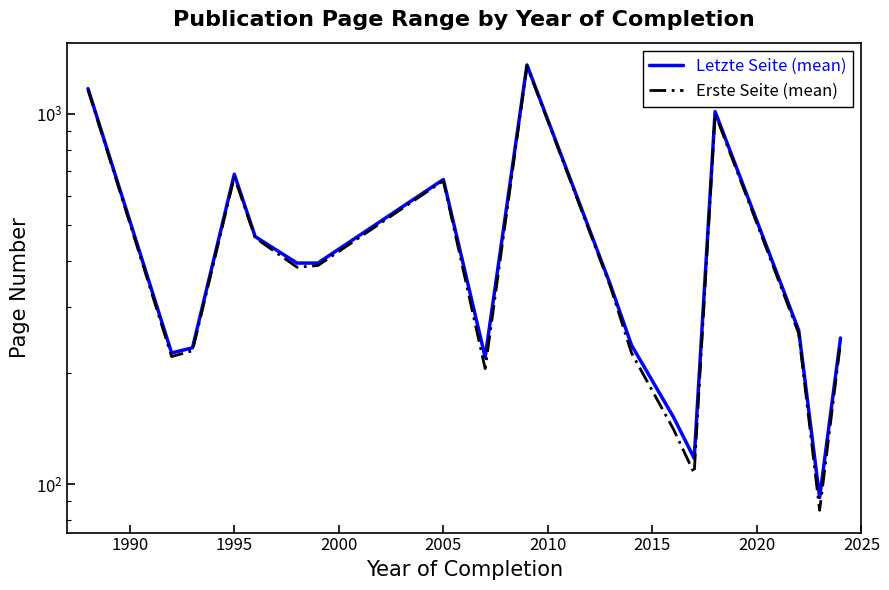

True or false: Letzte Seite (mean) and Erste Seite (mean) intersect in this chart.

False